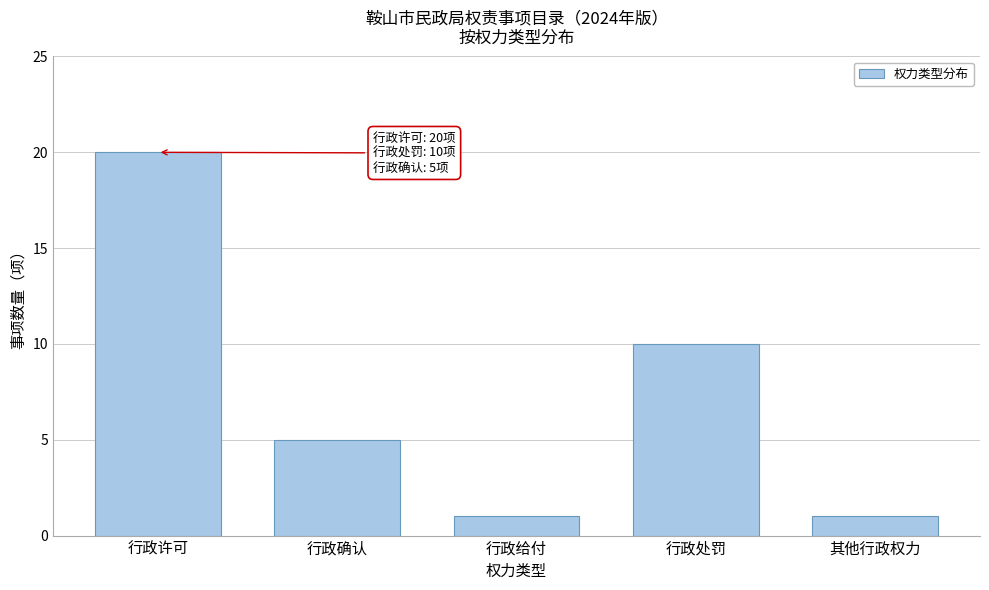

Reading left to right, list all the values displayed in this chart.

20	5	1	10	1